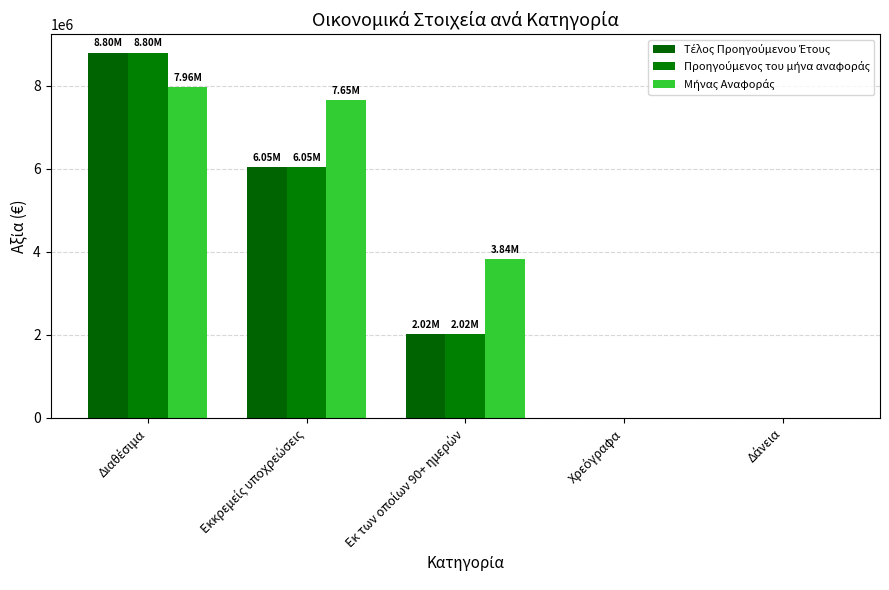

Which category has the lowest value in the Τέλος Προηγούμενου Έτους series?

Χρεόγραφα